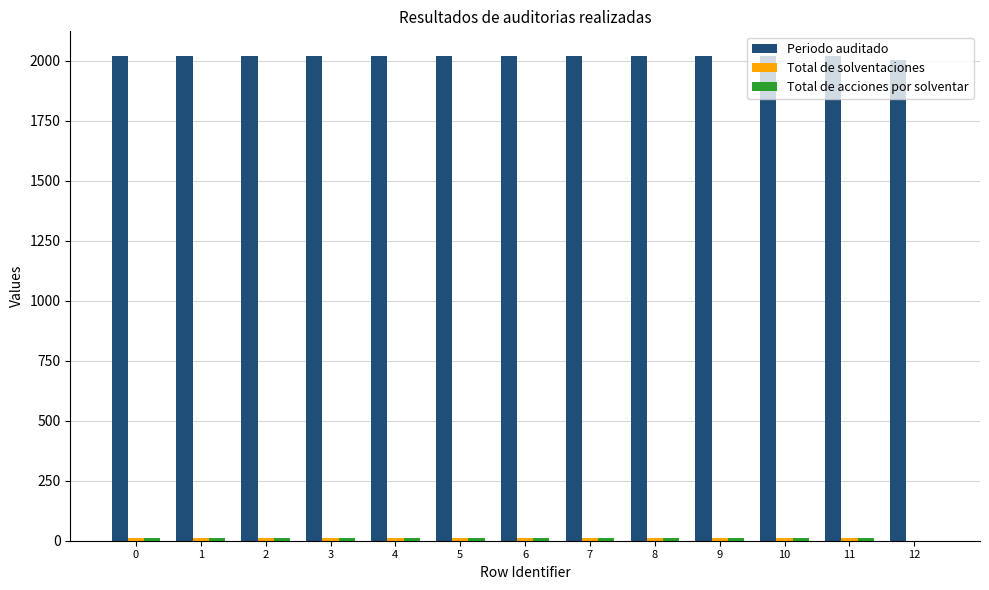

Which series has the largest range (max minus min)?

Periodo auditado